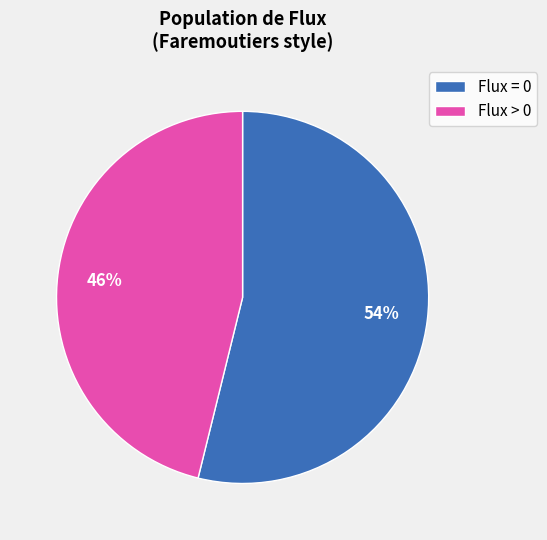

Count the number of slices in the pie.

2